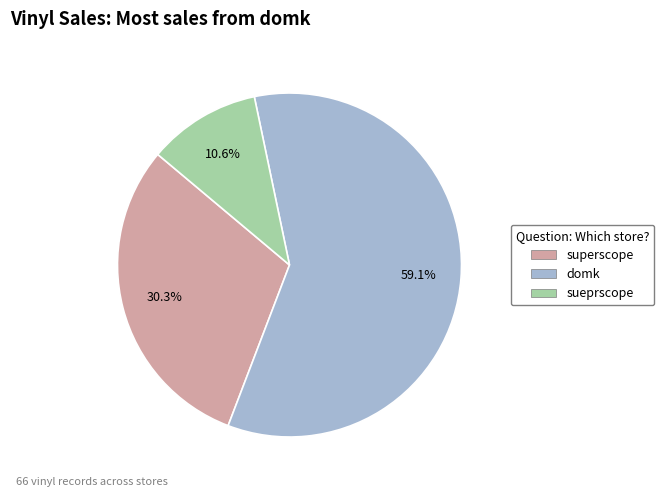

Approximately how many times larger is the value at domk compared to sueprscope?

5.6